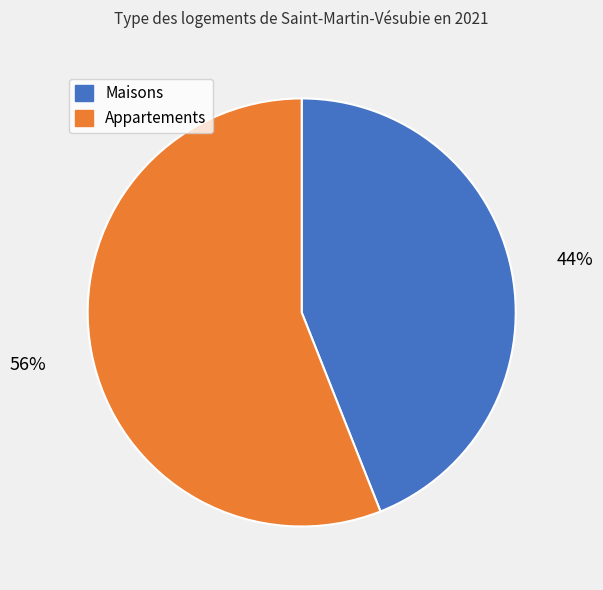

Is there a majority slice in this chart?

Yes